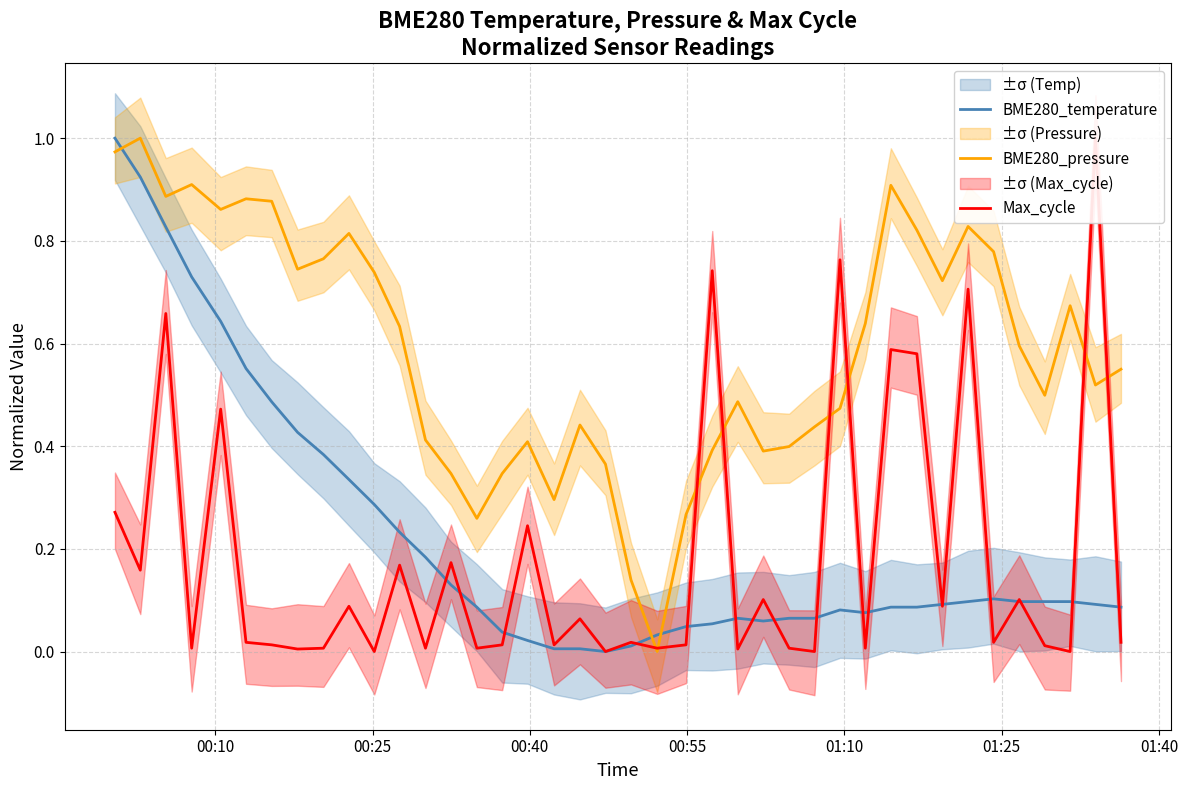

What is the average value of the BME280_temperature series?

0.2